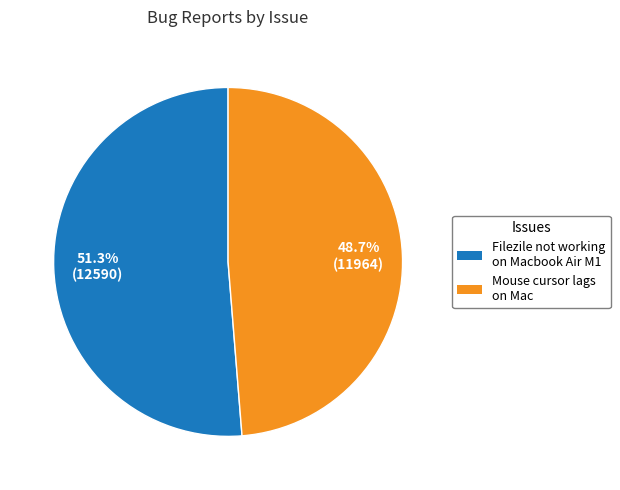

Count the number of slices in the pie.

2